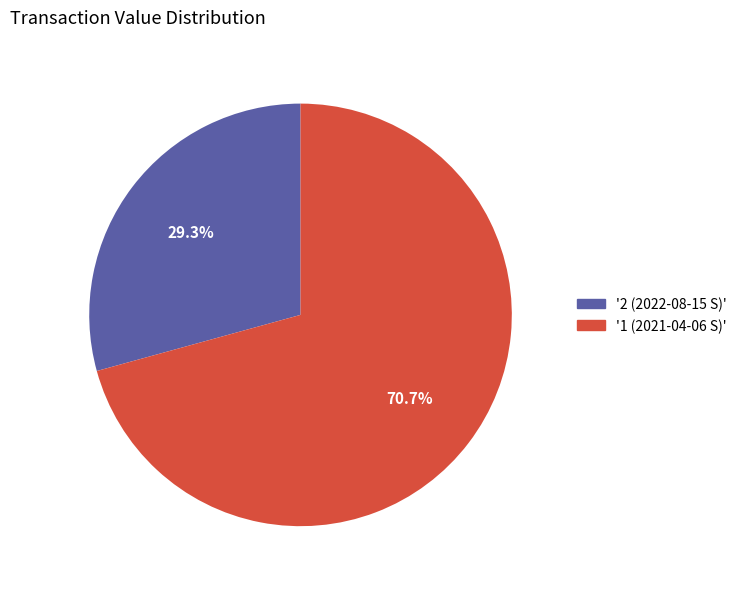

Does any single category account for the majority?

Yes